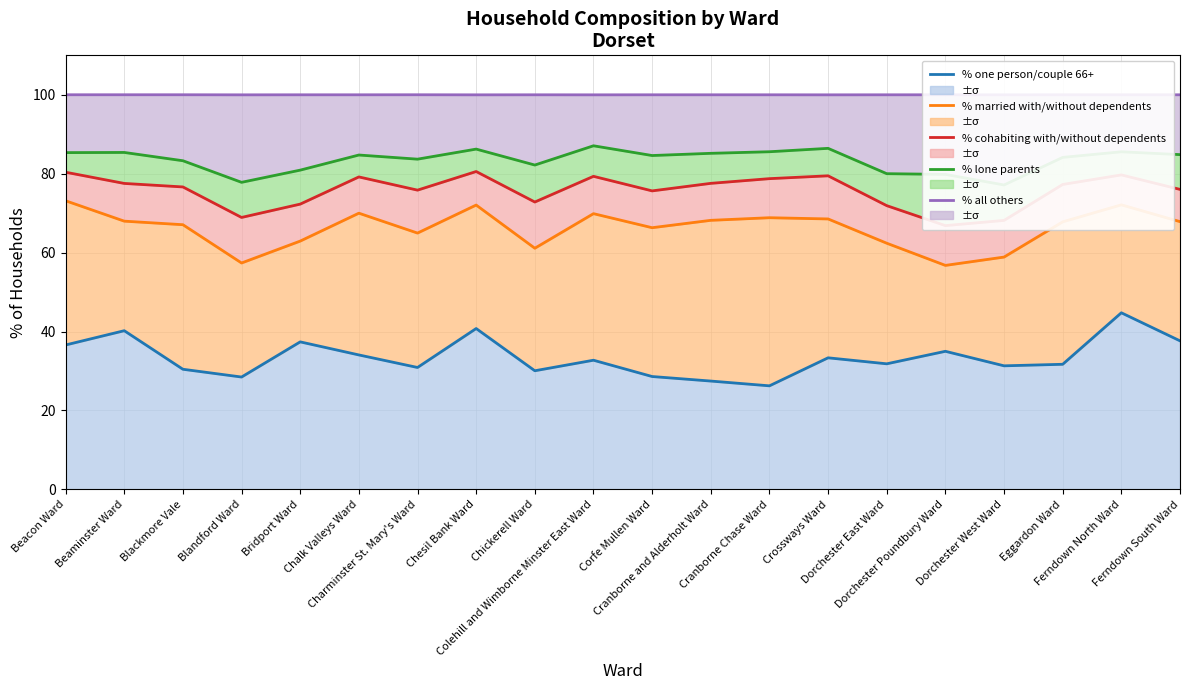

How many data points does each series have?

20